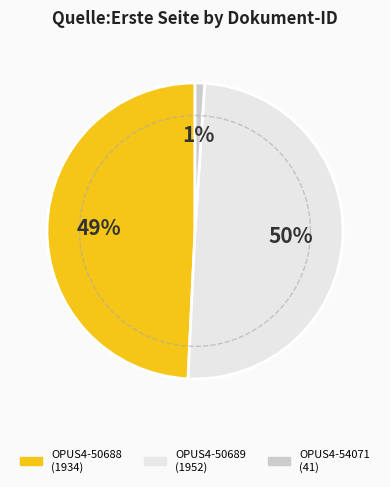

How many slices are in this pie chart?

3